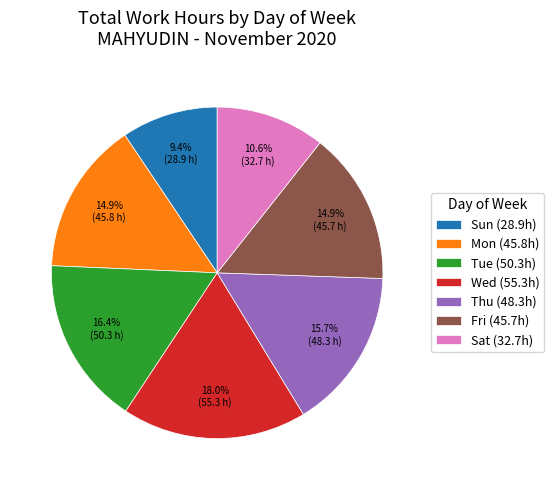

Is Mon the majority of the pie?

No